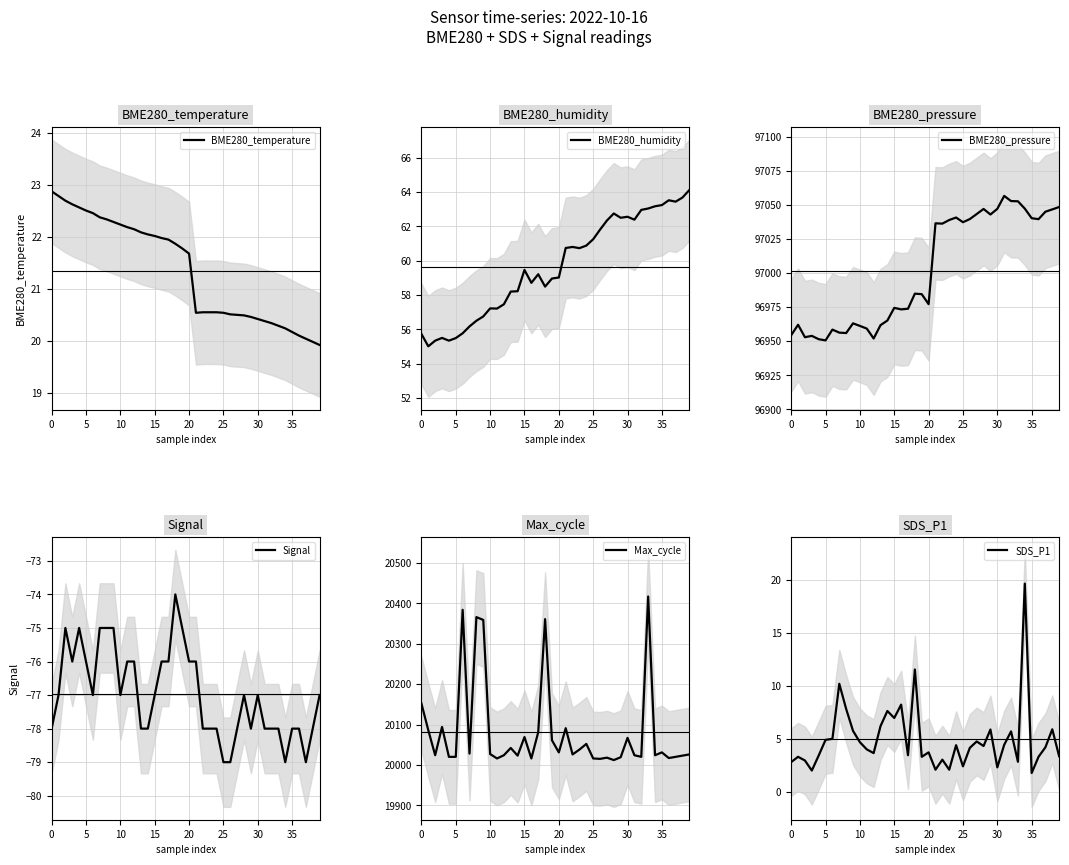

How many lines are shown in the chart?

6